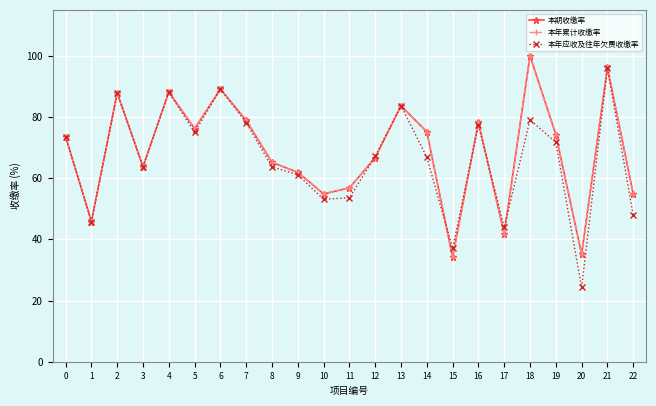

Reading left to right, transcribe all the data shown in this chart.

本期收缴率: 0=73.6	1=45.8	2=87.9	3=63.7	4=88.2	5=76.2	6=89.1	7=78.9	8=65.2	9=61.9	10=54.9	11=56.8	12=66.7	13=83.6	14=75.2	15=34.1	16=78.3	17=41.9	18=100.0	19=74.2	20=35.1	21=96.2	22=54.8
本年累计收缴率: 0=73.6	1=45.8	2=87.9	3=63.7	4=88.2	5=76.2	6=89.1	7=78.9	8=65.2	9=61.9	10=54.9	11=56.8	12=66.7	13=83.6	14=75.2	15=34.1	16=78.3	17=41.9	18=100.0	19=74.2	20=35.1	21=96.2	22=54.8
本年应收及往年欠费收缴率: 0=73.6	1=45.8	2=87.9	3=63.7	4=88.1	5=75.0	6=89.1	7=78.2	8=63.7	9=61.1	10=53.1	11=53.6	12=67.1	13=83.7	14=66.8	15=37.0	16=77.3	17=44.0	18=79.1	19=71.7	20=24.3	21=96.0	22=47.9